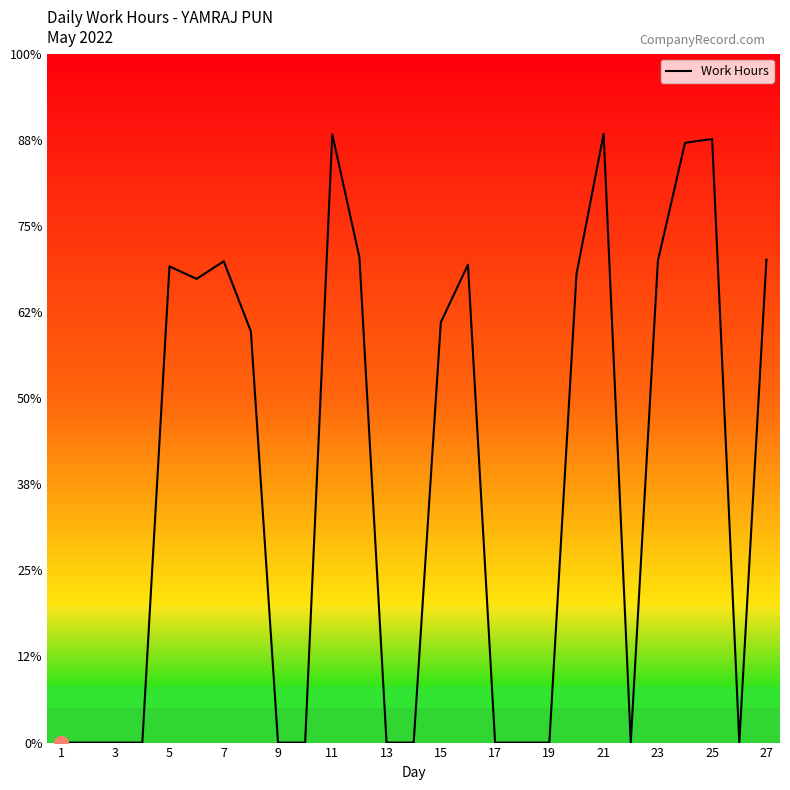

Does the chart display data point markers on the line(s)?

No